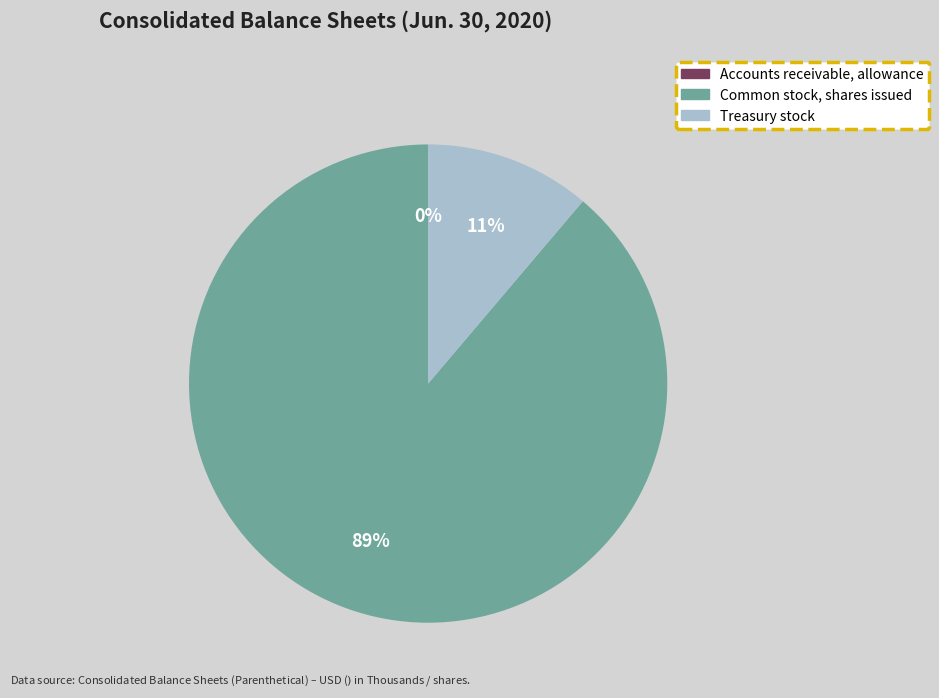

Is there any slice that represents more than half of the pie?

Yes